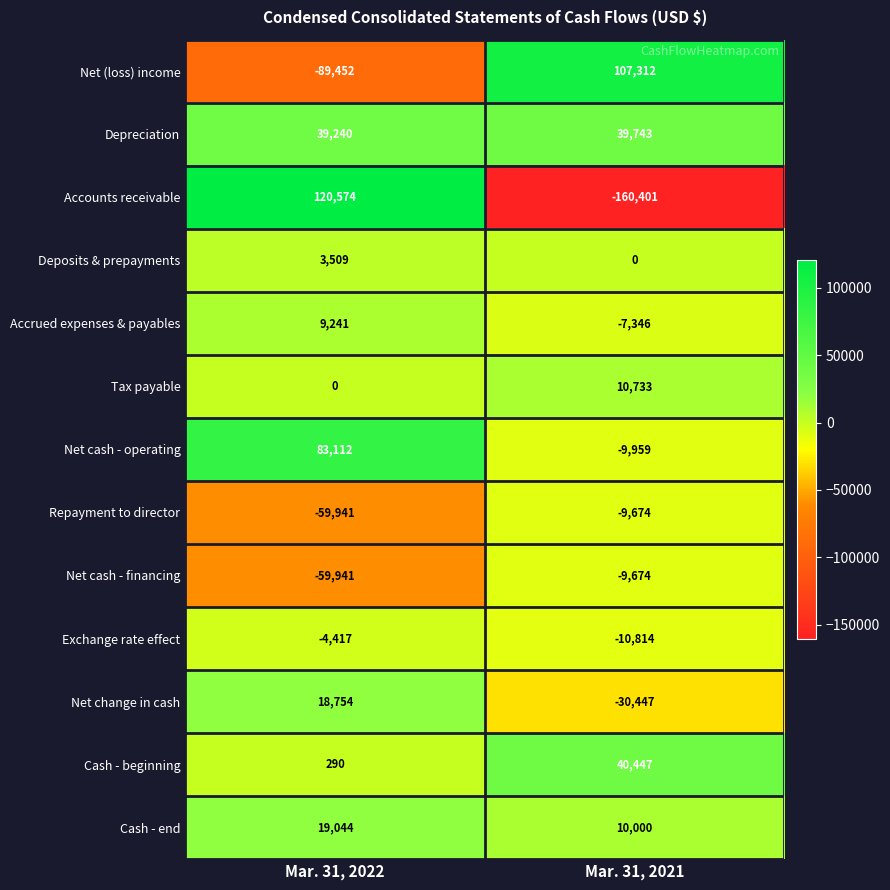

Reading right to left, what are all the values shown in this chart?

Net (loss) income: Mar. 31, 2021=107312	Mar. 31, 2022=-89452
Depreciation: Mar. 31, 2021=39743	Mar. 31, 2022=39240
Accounts receivable: Mar. 31, 2021=-160401	Mar. 31, 2022=120574
Deposits & prepayments: Mar. 31, 2021=0	Mar. 31, 2022=3509
Accrued expenses & payables: Mar. 31, 2021=-7346	Mar. 31, 2022=9241
Tax payable: Mar. 31, 2021=10733	Mar. 31, 2022=0
Net cash - operating: Mar. 31, 2021=-9959	Mar. 31, 2022=83112
Repayment to director: Mar. 31, 2021=-9674	Mar. 31, 2022=-59941
Net cash - financing: Mar. 31, 2021=-9674	Mar. 31, 2022=-59941
Exchange rate effect: Mar. 31, 2021=-10814	Mar. 31, 2022=-4417
Net change in cash: Mar. 31, 2021=-30447	Mar. 31, 2022=18754
Cash - beginning: Mar. 31, 2021=40447	Mar. 31, 2022=290
Cash - end: Mar. 31, 2021=10000	Mar. 31, 2022=19044